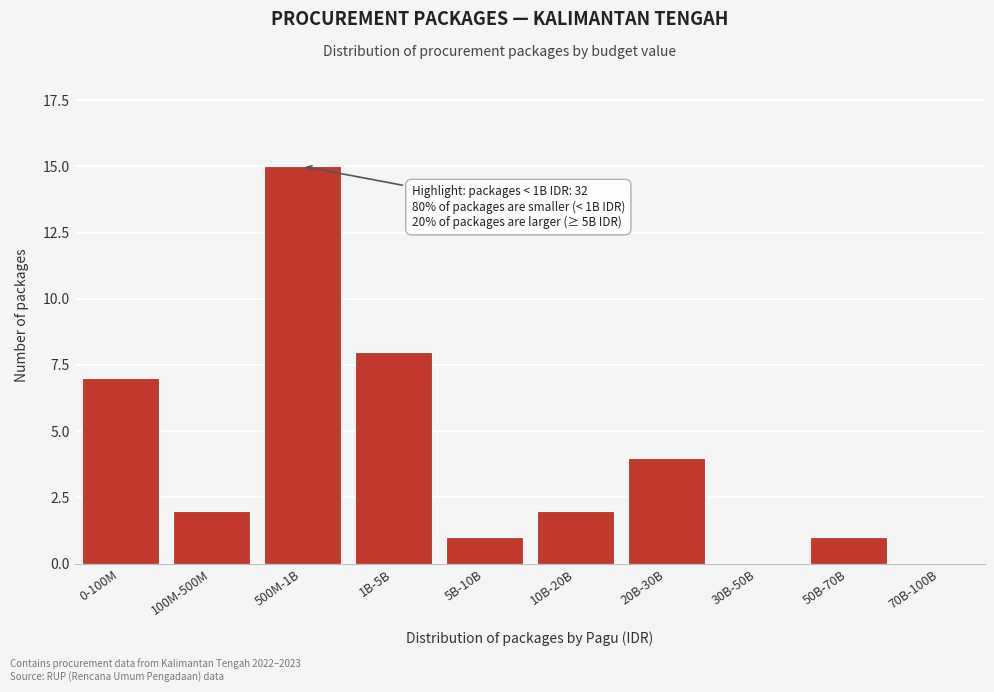

Reading left to right, extract all data points from this chart.

0-100M=7	100M-500M=2	500M-1B=15	1B-5B=8	5B-10B=1	10B-20B=2	20B-30B=4	30B-50B=0	50B-70B=1	70B-100B=0